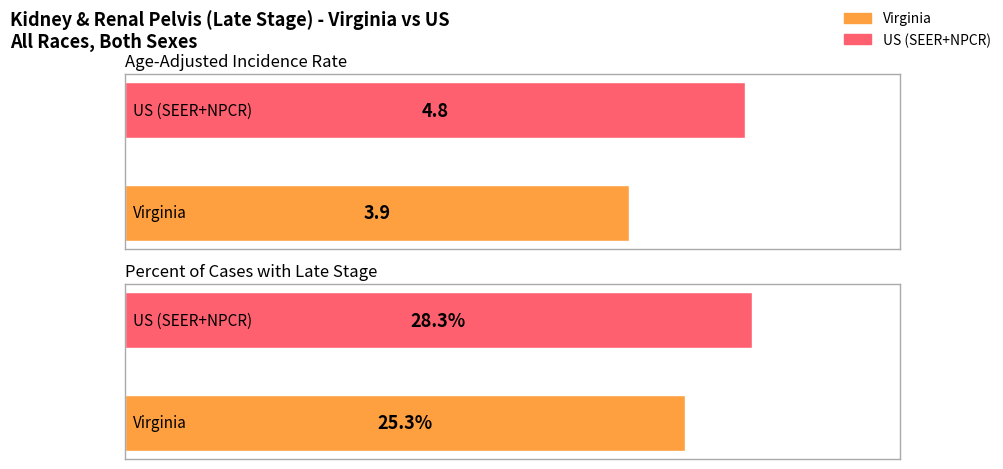

Count the Age-Adjusted Incidence Rate values in the range 3 to 4.

1